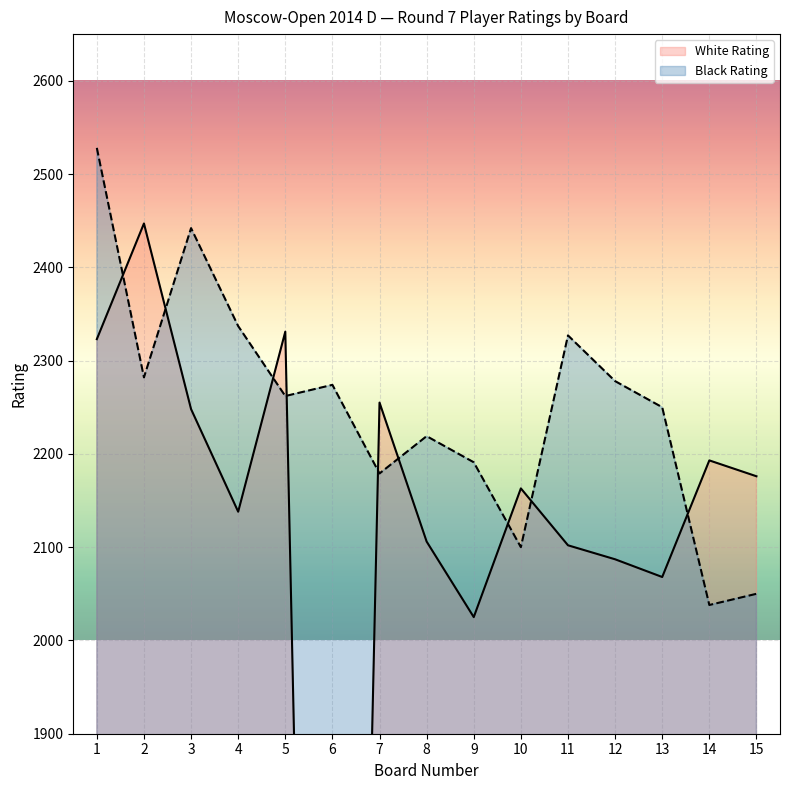

Which category has the highest value in the Black Rating series?

1